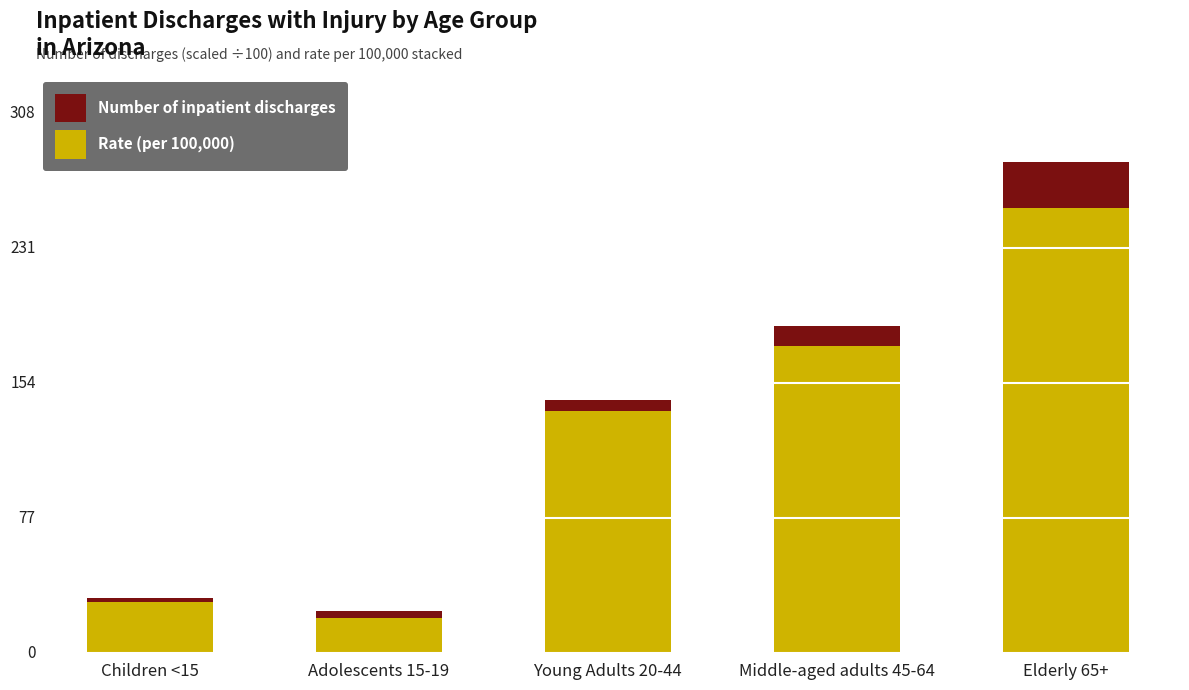

What is the total value across all series at Young Adults 20-44?

144.6